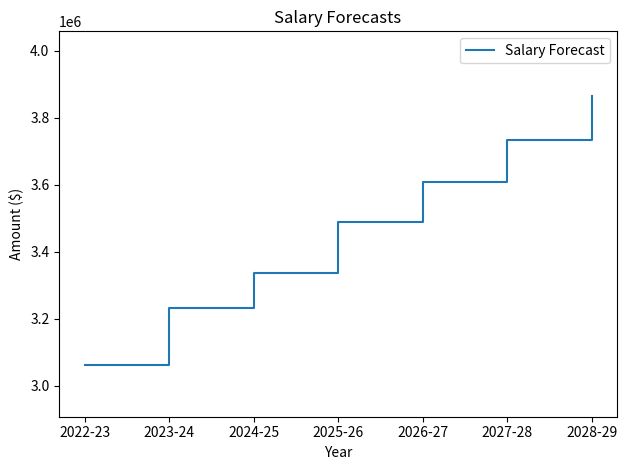

The chart shows a value of 3335856.0 at 2024-25. True or false?

True